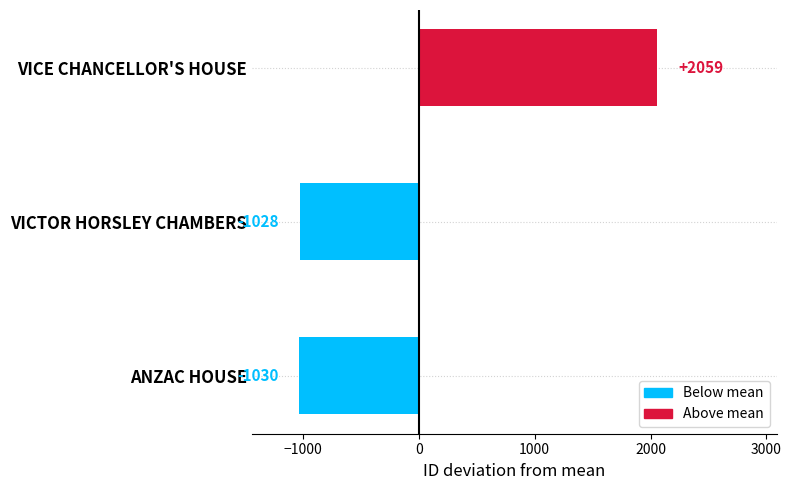

Where is the data nearest to the value 514?

VICTOR HORSLEY CHAMBERS